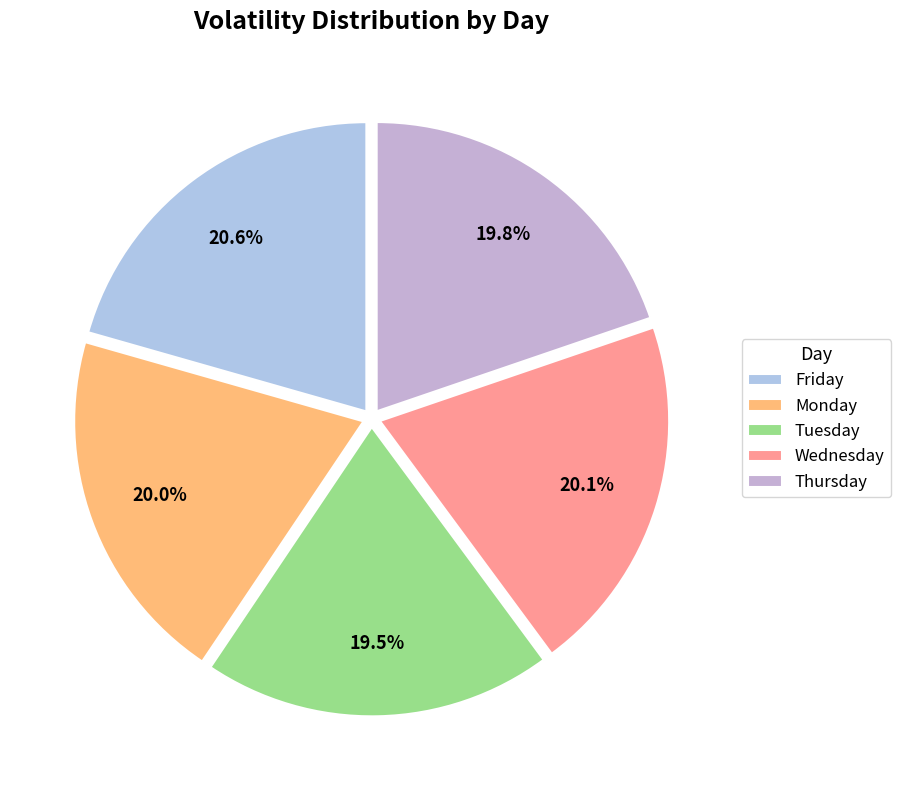

Does any single category account for the majority?

No